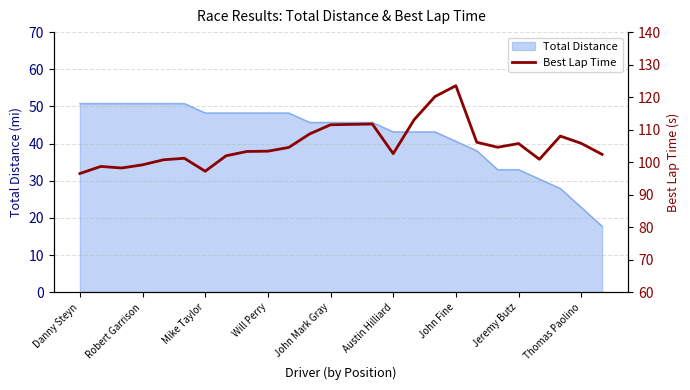

Is it true that Total Distance equals 30.9 at Thomas Paolino?

False